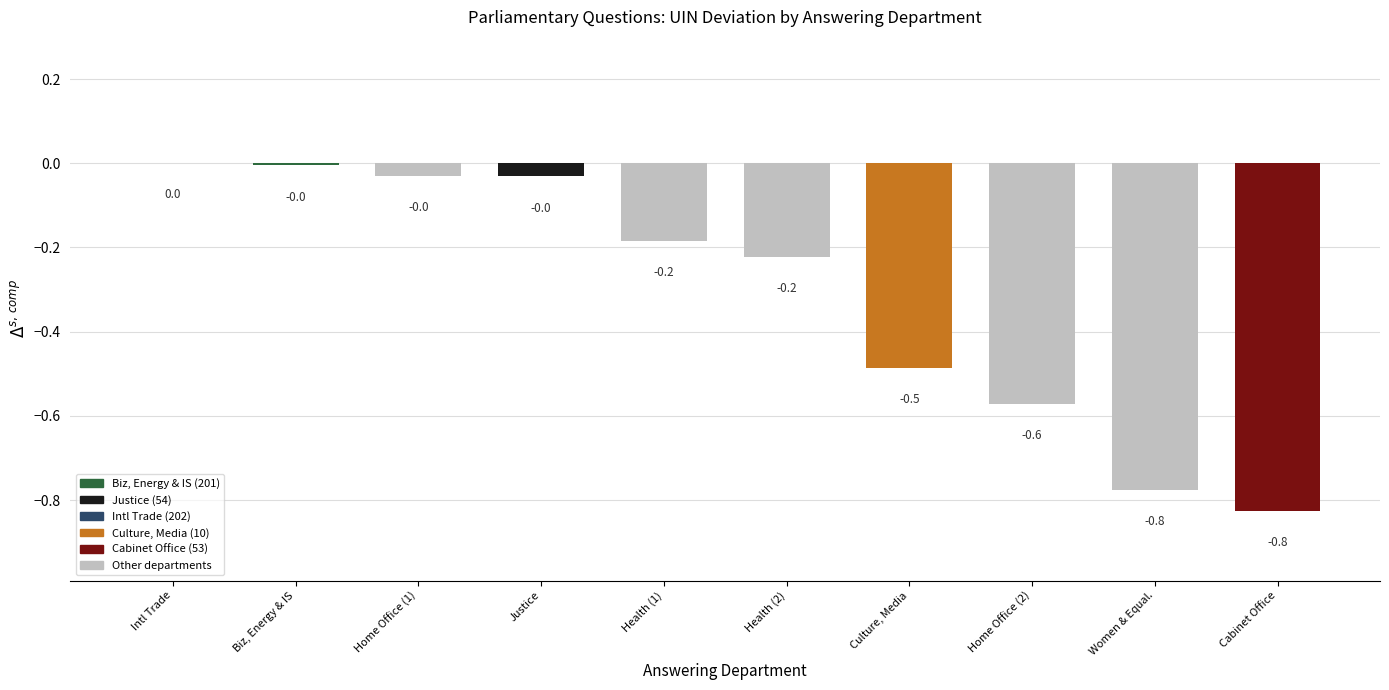

The chart shows a value of -0.2 at Health (1). True or false?

True